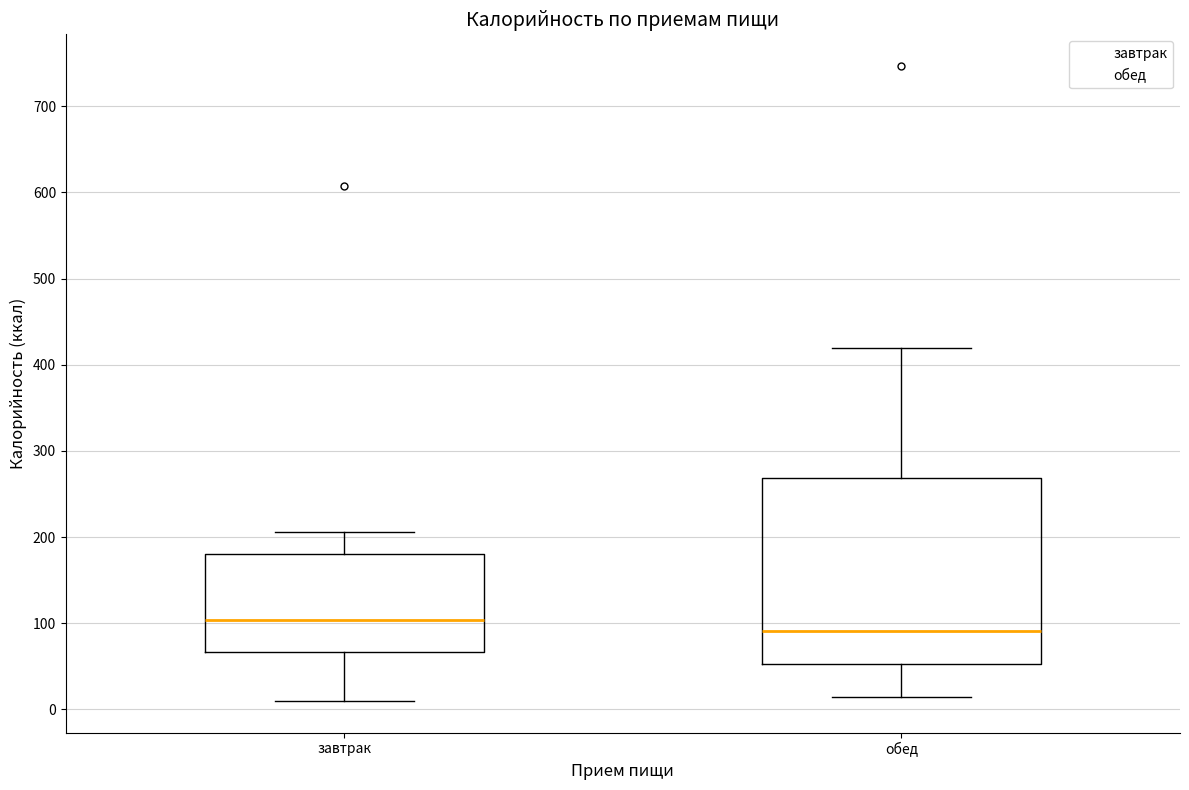

Where does the median line of the box for завтрак sit on the y-axis? The values are not printed on the chart, so give them approximately, as read against the axis.

100